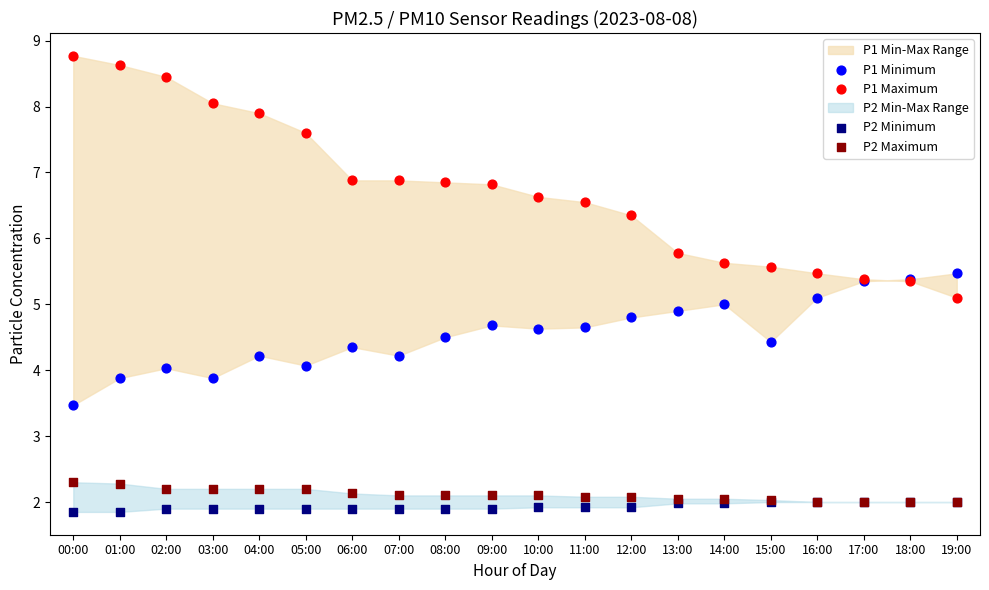

Which series has the widest spread of Y values?

P1 Maximum